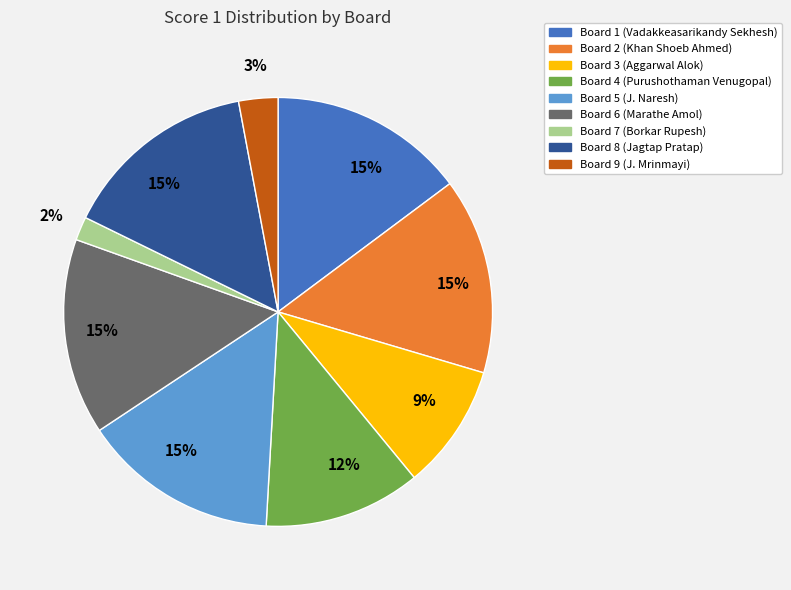

To the nearest percent, what is the difference between the largest and smallest slice percentages?

13%